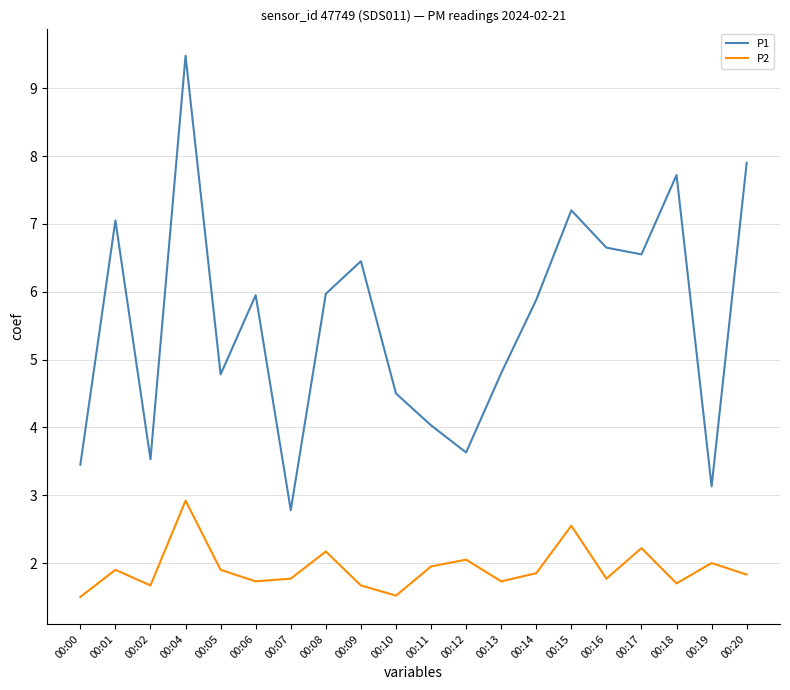

Which label corresponds to the largest value in the chart?

00:04